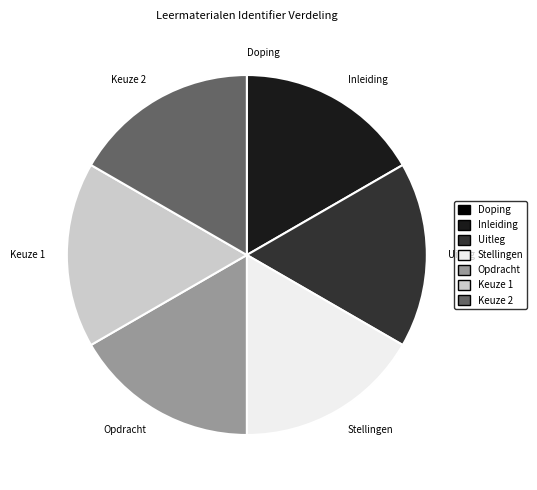

Do Keuze 2 and Keuze 1 together represent more than half of the pie?

No